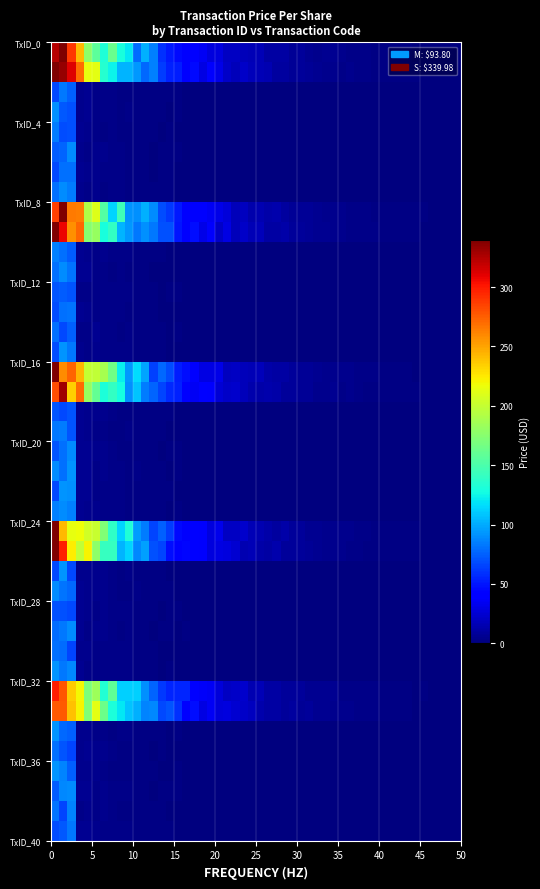

How many distinct data groups are displayed?

2